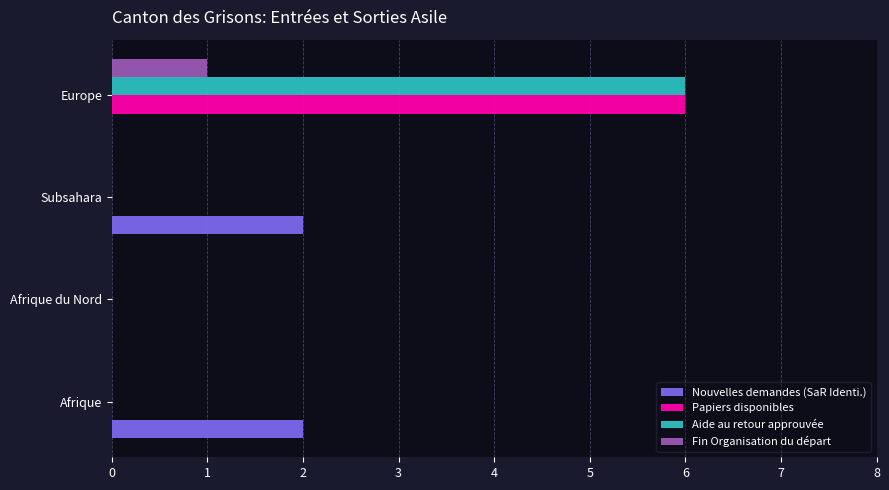

The value of Papiers disponibles at Afrique du Nord is 0. True or false?

True